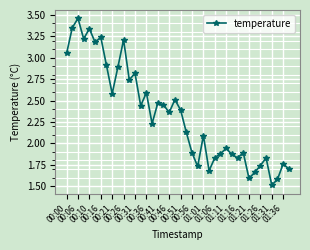

What is the smallest value displayed?

1.5